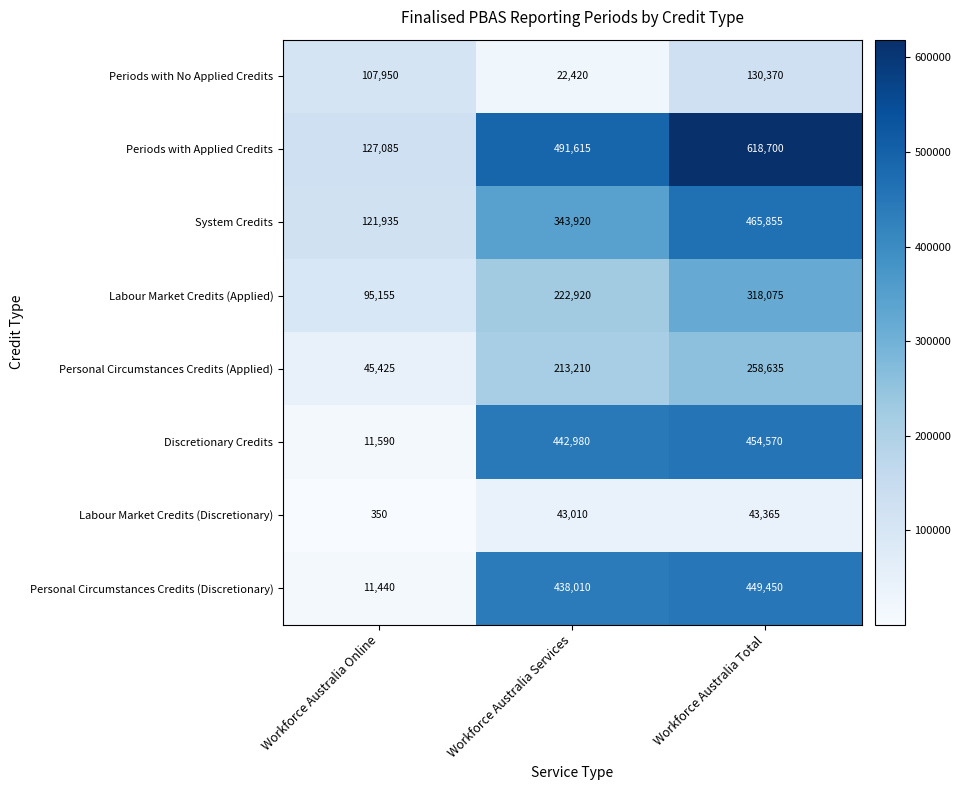

The value of Personal Circumstances Credits (Discretionary) at Workforce Australia Online is 15723. True or false?

False